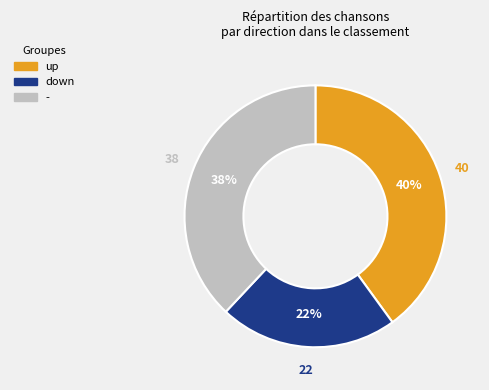

Combined, do down and up account for over 50%?

Yes